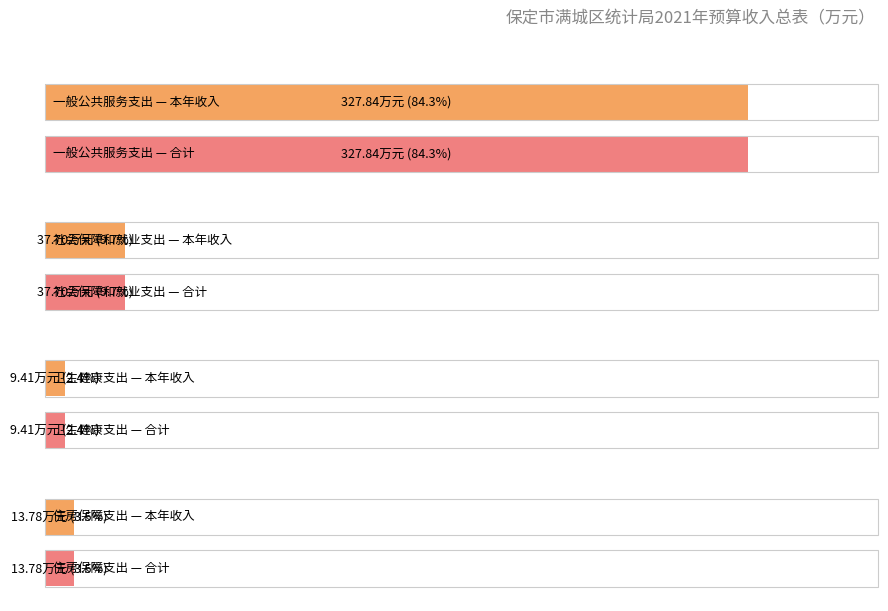

At how many categories does at least one series exceed 161?

1